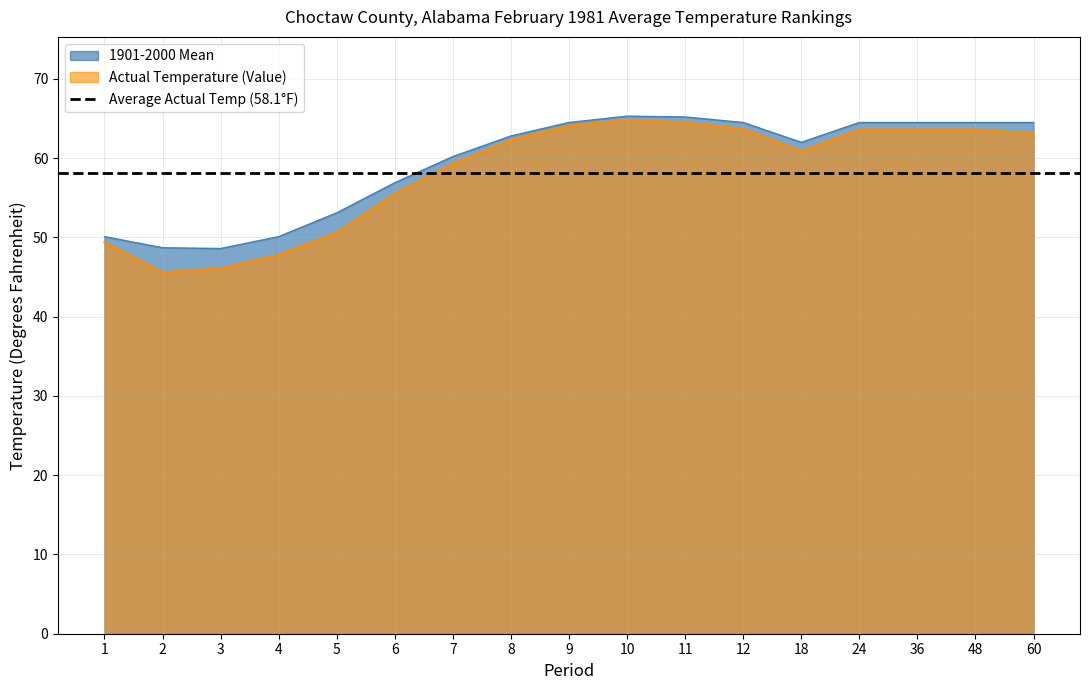

Rank the series by their maximum value, from lowest to highest.

Actual Temperature (Value), 1901-2000 Mean